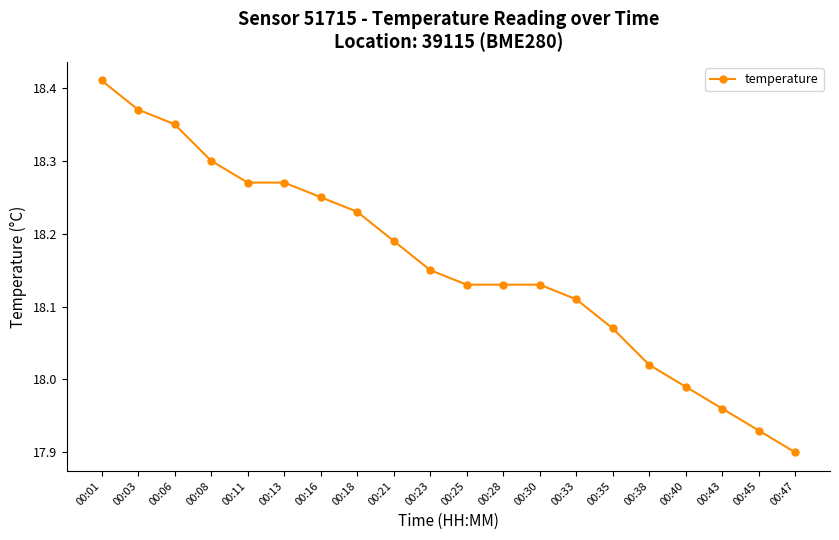

Which label corresponds to the smallest value in the chart?

00:47